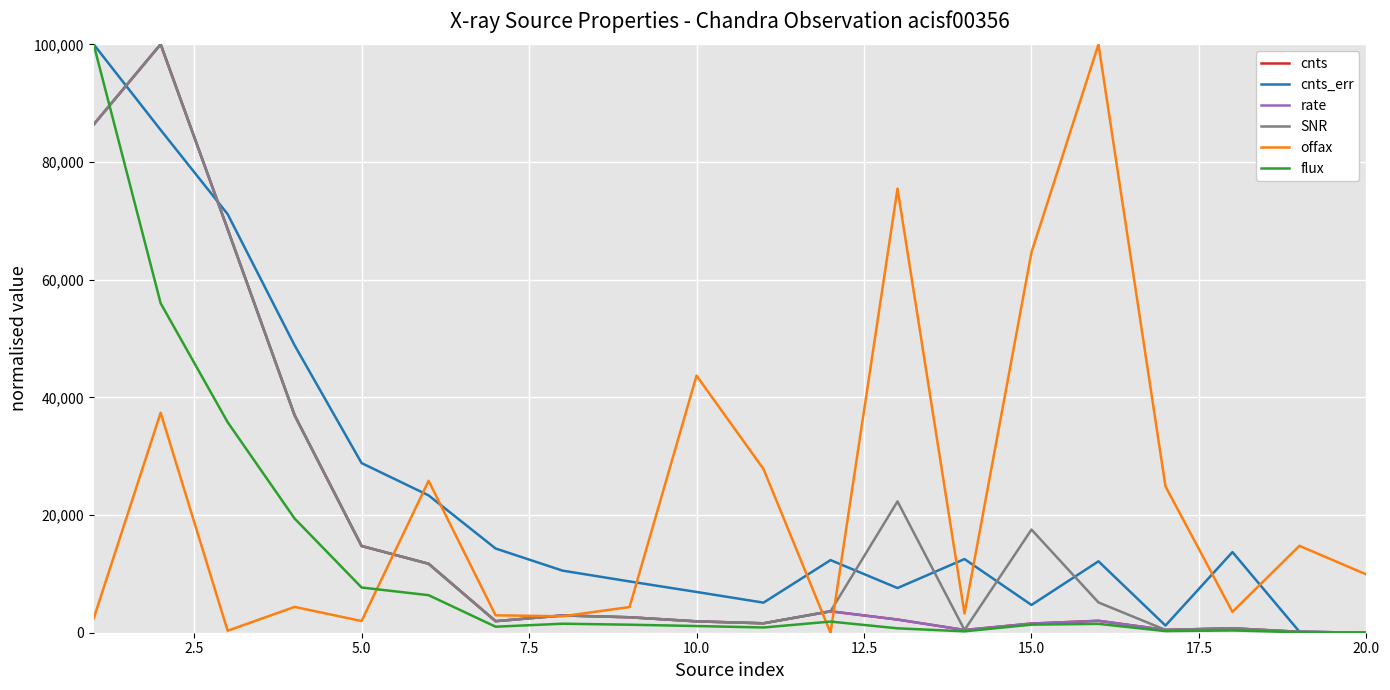

What is the greatest value displayed?

100000.0